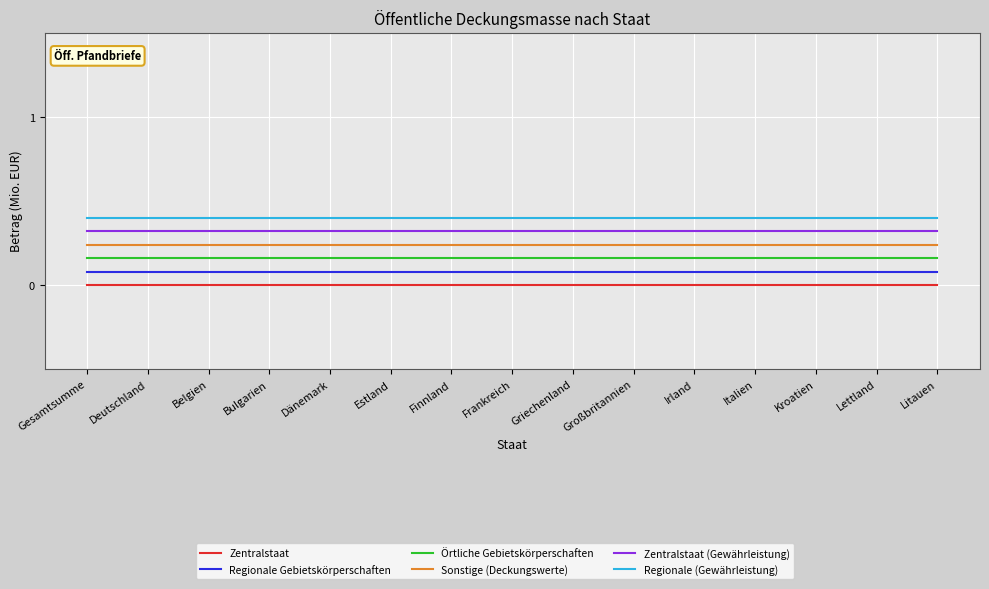

Rank the series at Estland from lowest to highest value.

Zentralstaat, Regionale Gebietskörperschaften, Örtliche Gebietskörperschaften, Sonstige (Deckungswerte), Zentralstaat (Gewährleistung), Regionale (Gewährleistung)